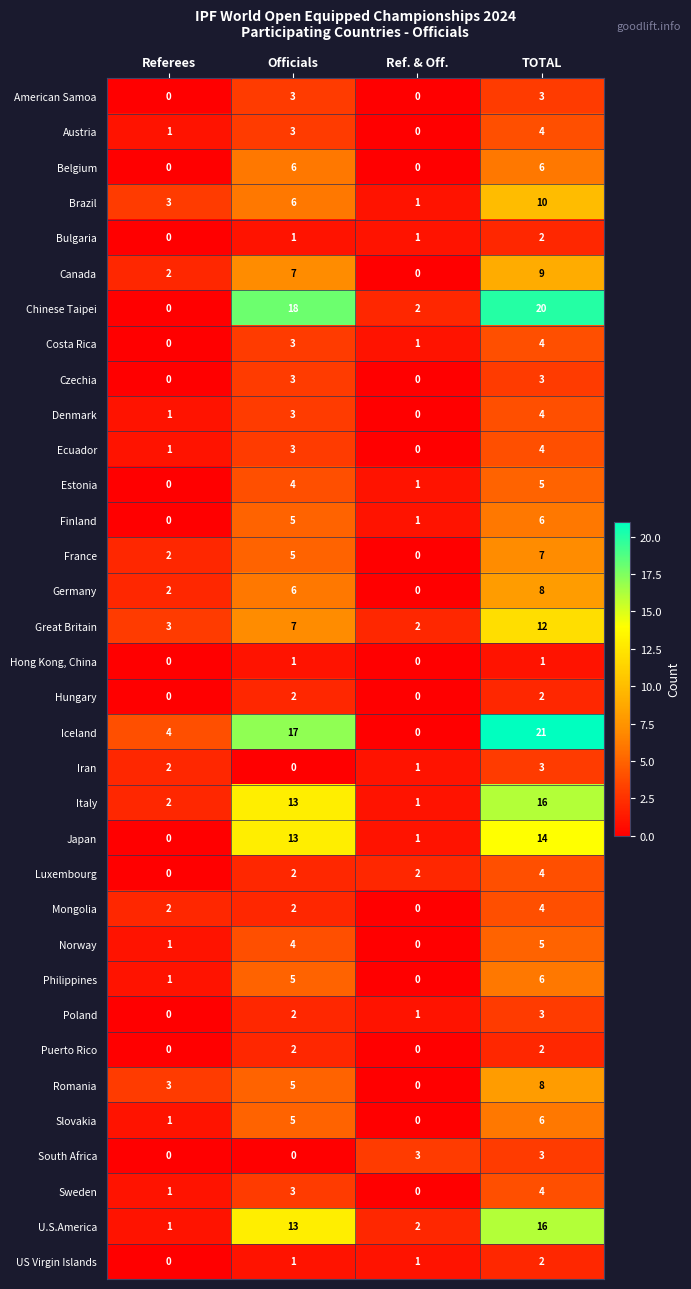

Count the Poland values in the range 1 to 3.

3